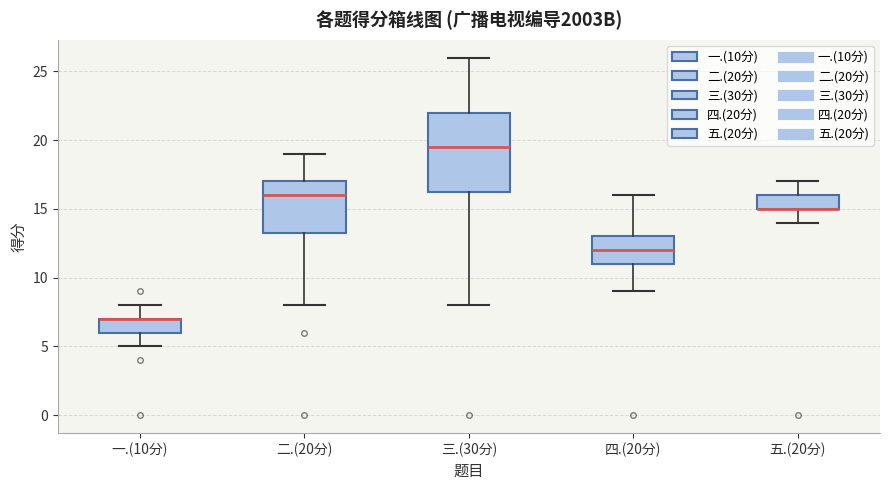

Where does the lower whisker of the box for 二.(20分) end on the y-axis? The values are not printed on the chart, so give them approximately, as read against the axis.

8.0